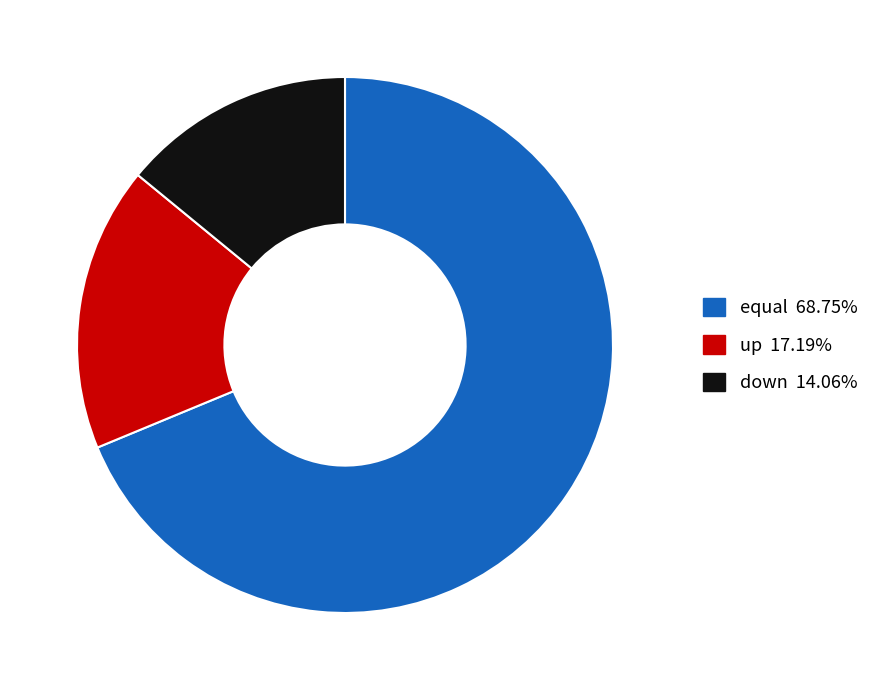

Approximately how many times larger is the value at down compared to up?

0.8